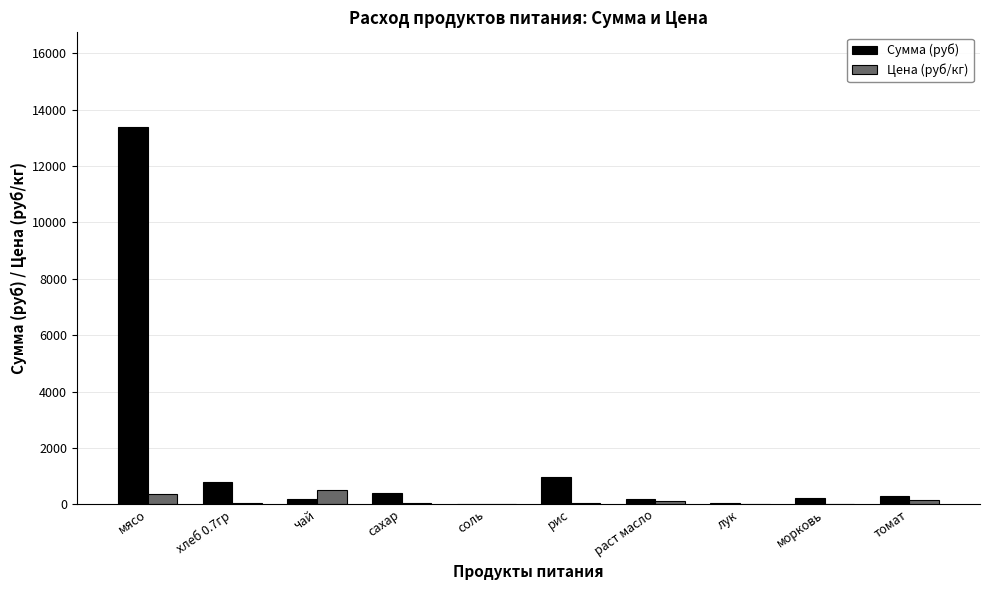

What is the sum of all Сумма (руб) values?

16508.1